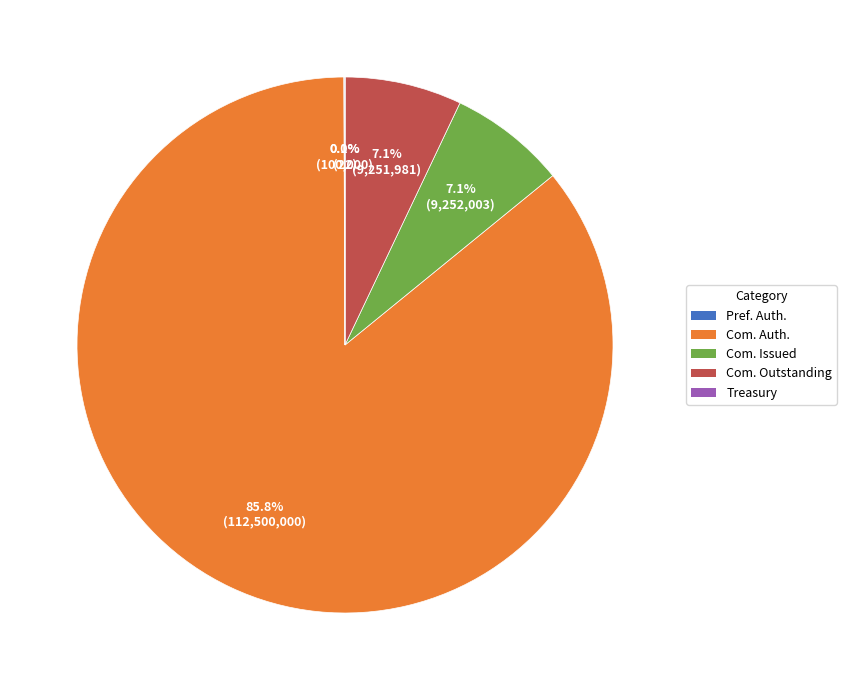

Is there any slice that represents more than half of the pie?

Yes